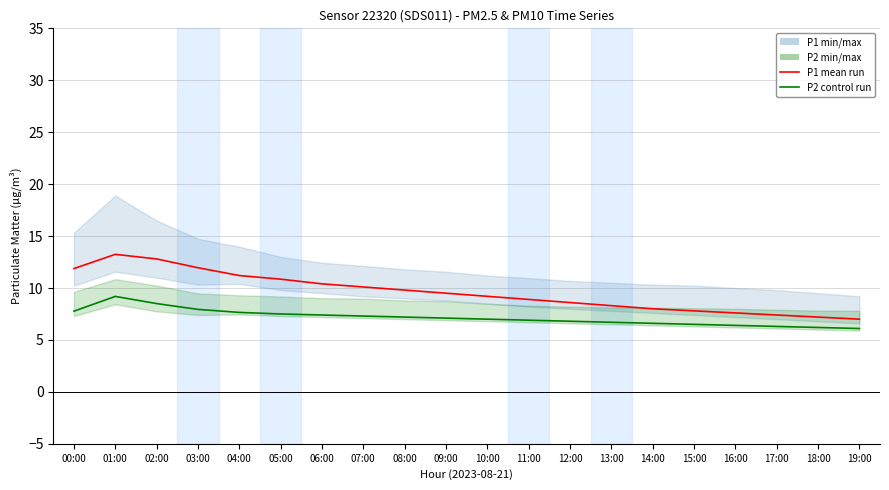

At which label is P2 control run closest to 7?

10:00